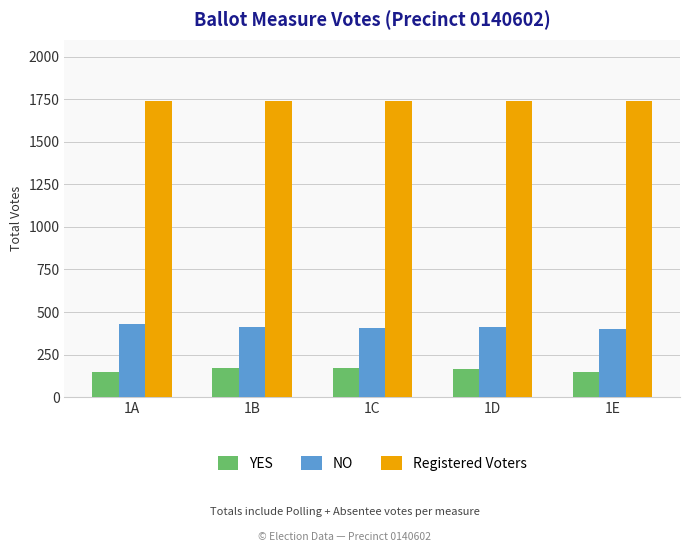

List the series in order of their peak value, lowest first.

YES, NO, Registered Voters